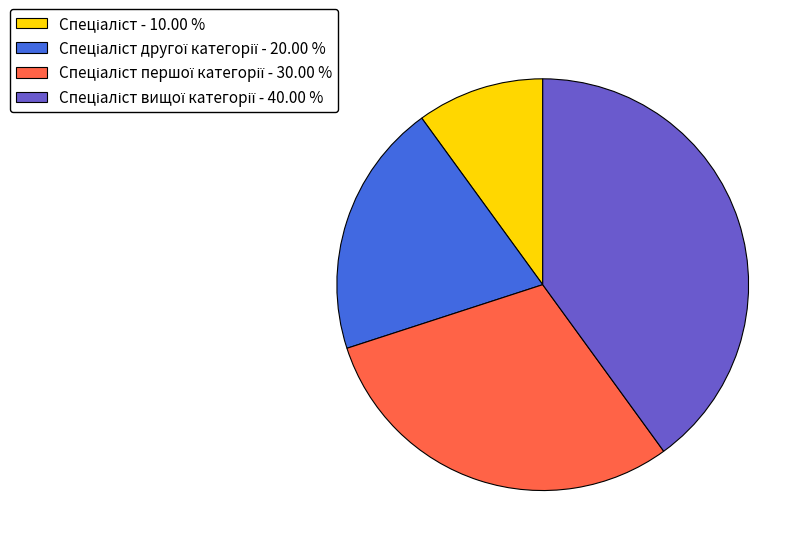

Does any single category account for the majority?

No